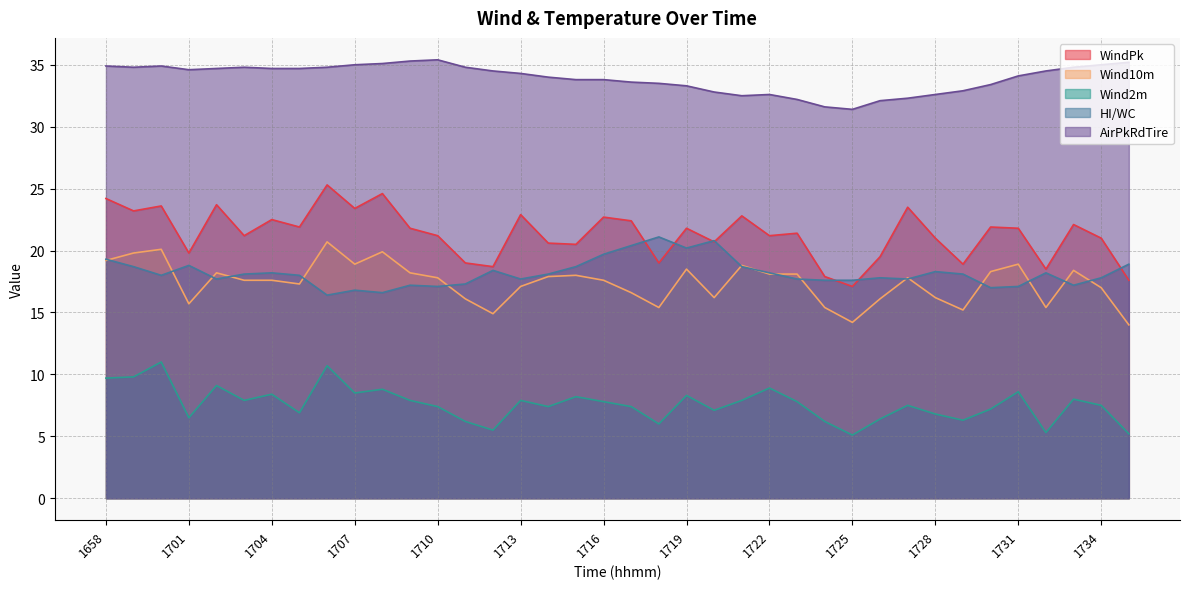

What is the value of the Wind2m point at the 15th from the left?

5.5